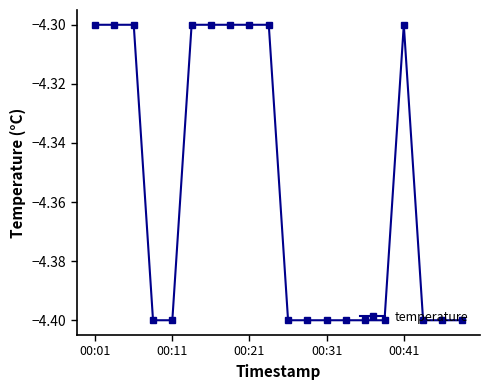

What is the difference between the maximum and minimum values?

0.1